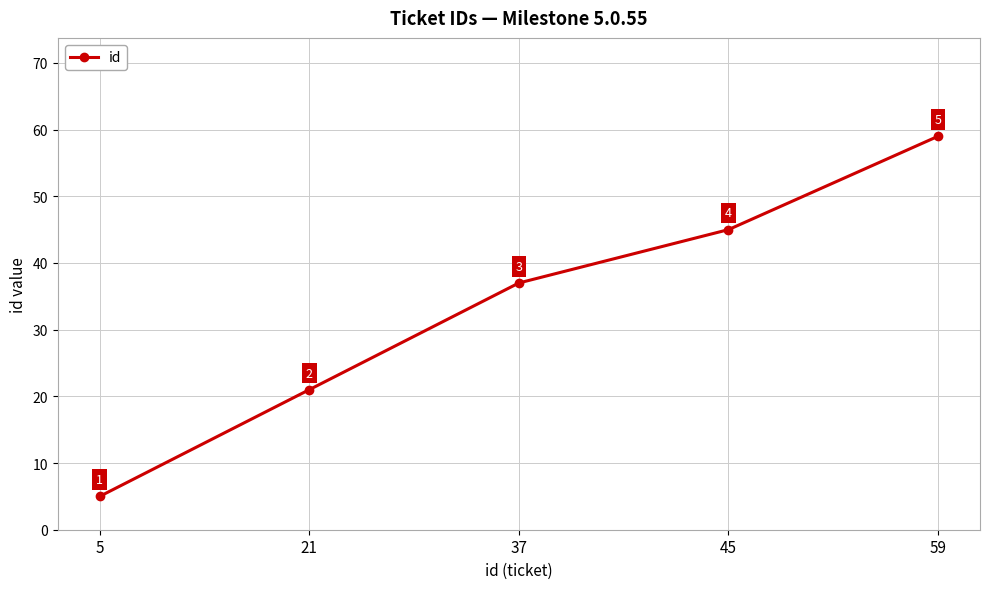

Which has a higher value, 5 or 45?

45